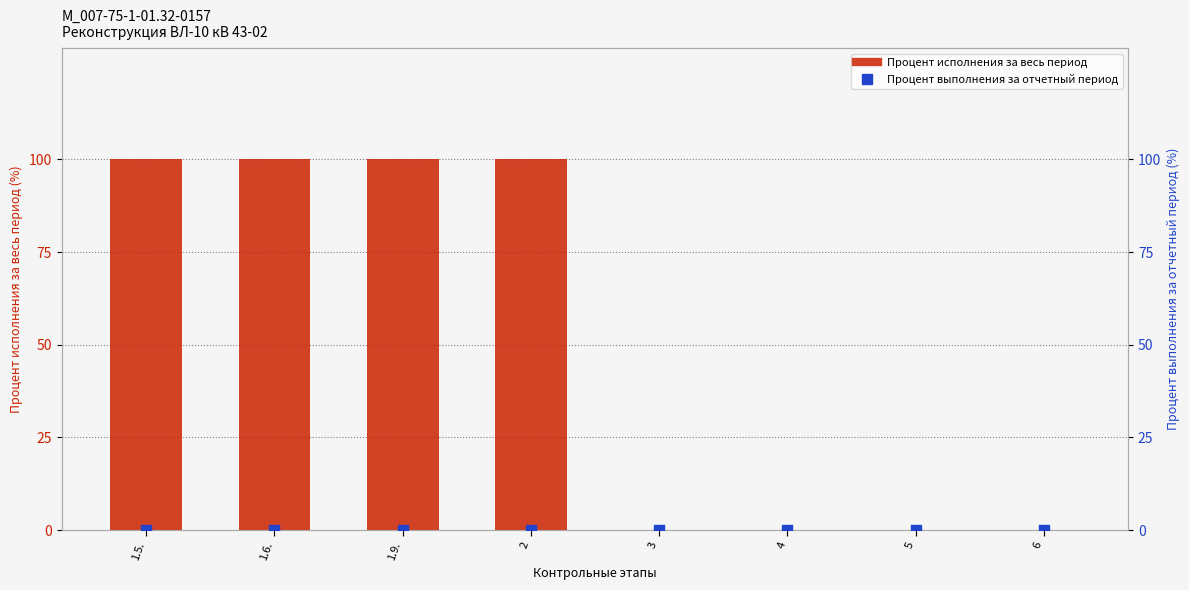

At which category is the sum across all series the highest?

1.5.